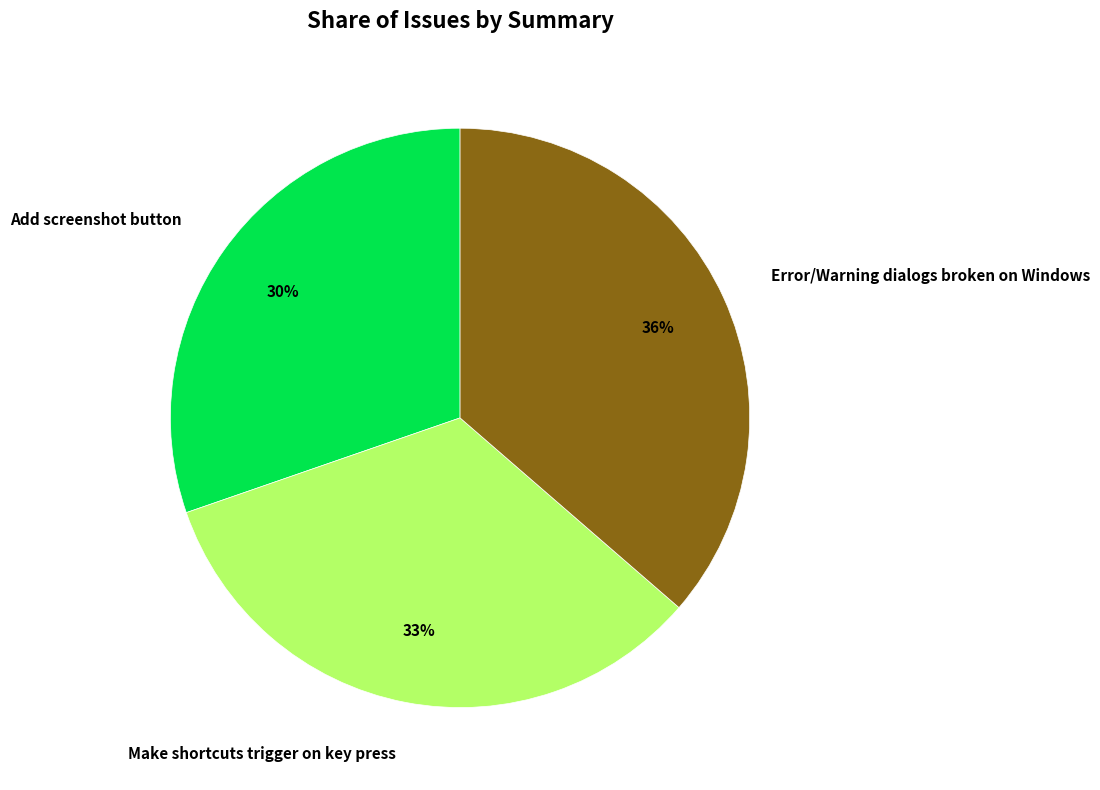

Rank the categories by value from highest to lowest.

Error/Warning dialogs broken on Windows, Make shortcuts trigger on key press, Add screenshot button